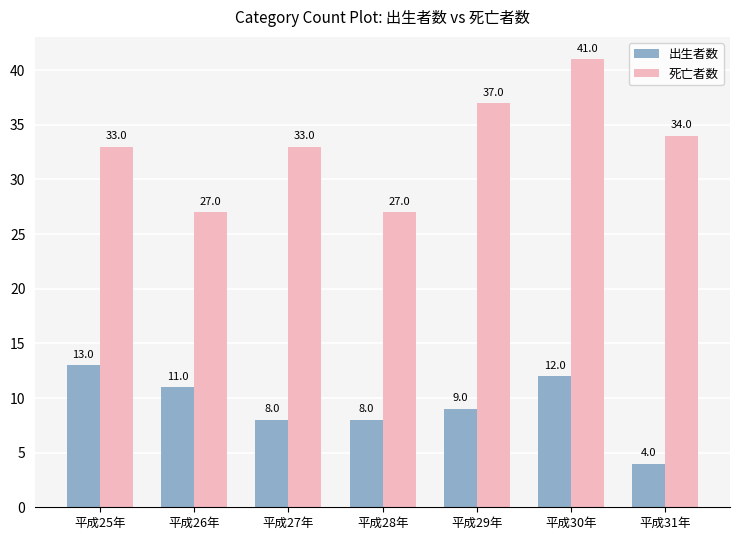

Which series has the widest spread of values?

死亡者数